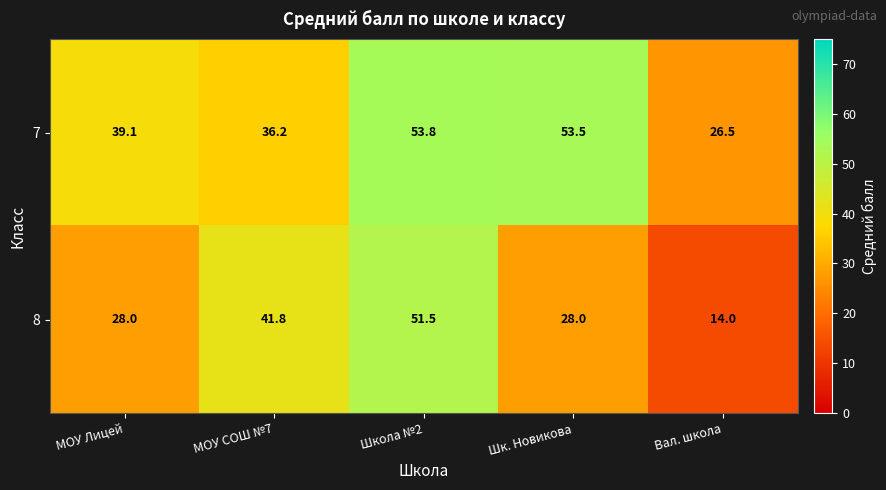

What is the difference between the highest and lowest values at МОУ Лицей?

11.1